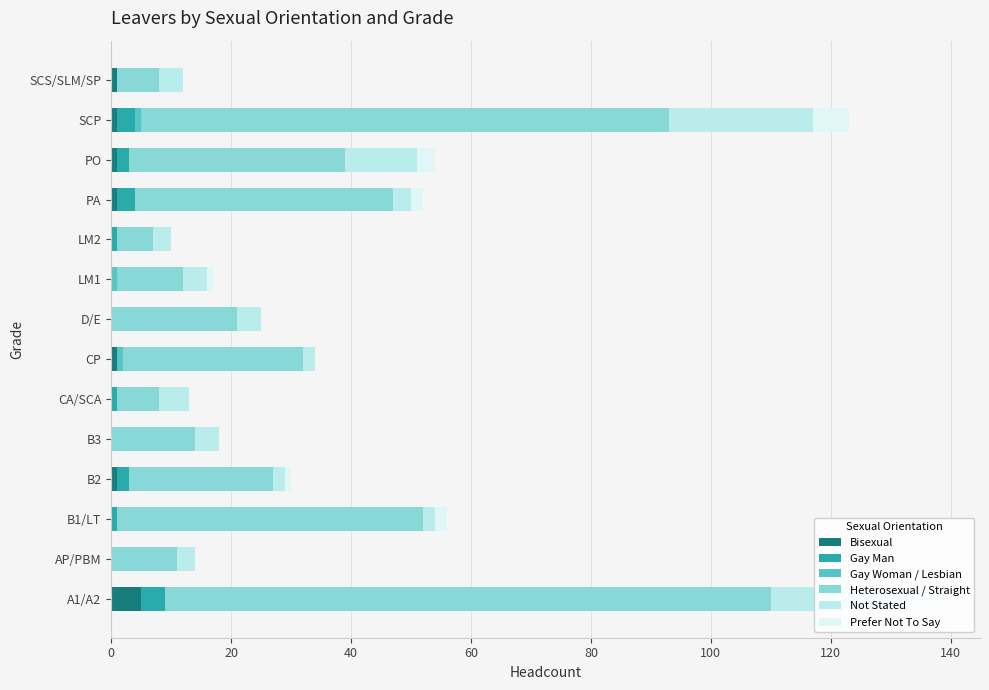

Reading left to right, transcribe all the data shown in this chart.

Bisexual: 5	0	0	1	0	0	1	0	0	0	1	1	1	1
Gay Man: 4	0	1	2	0	1	0	0	0	1	3	2	3	0
Gay Woman / Lesbian: 0	0	0	0	0	0	1	0	1	0	0	0	1	0
Heterosexual / Straight: 101	11	51	24	14	7	30	21	11	6	43	36	88	7
Not Stated: 24	3	2	2	4	5	2	4	4	3	3	12	24	4
Prefer Not To Say: 4	0	2	1	0	0	0	0	1	0	2	3	6	0